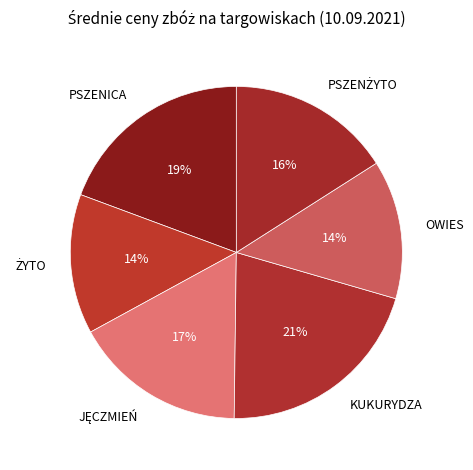

To the nearest percent, what percentage of the pie is OWIES?

14%